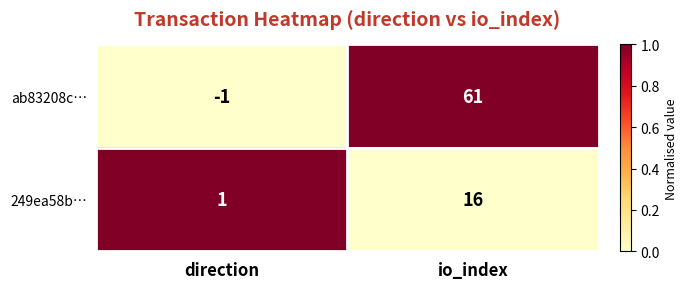

What is the sum of all ab83208c… values?

60